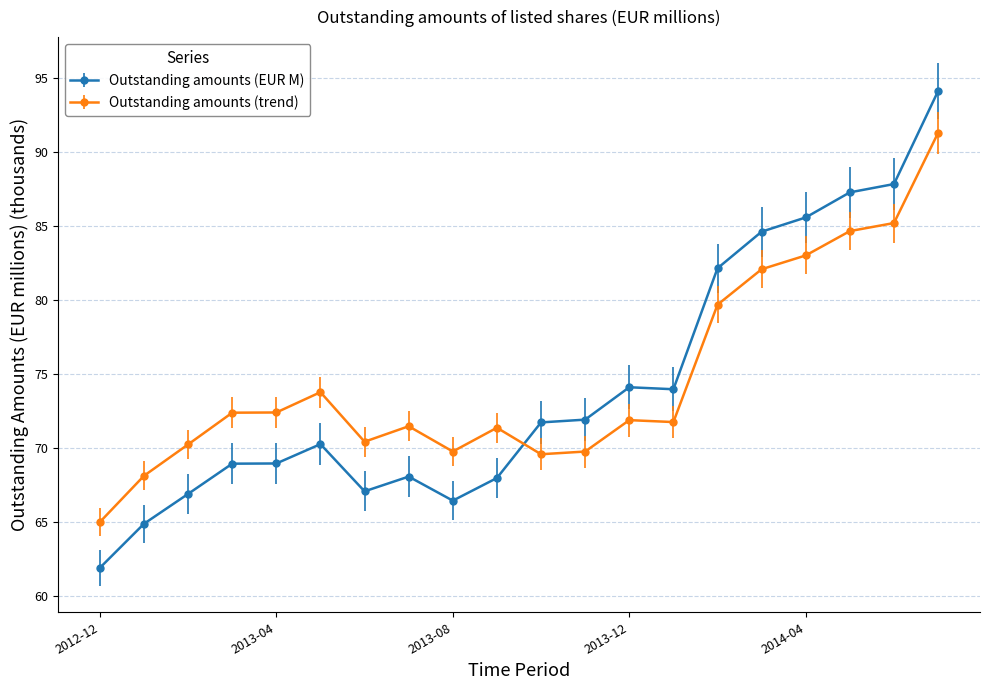

How many data points does each series have?

20